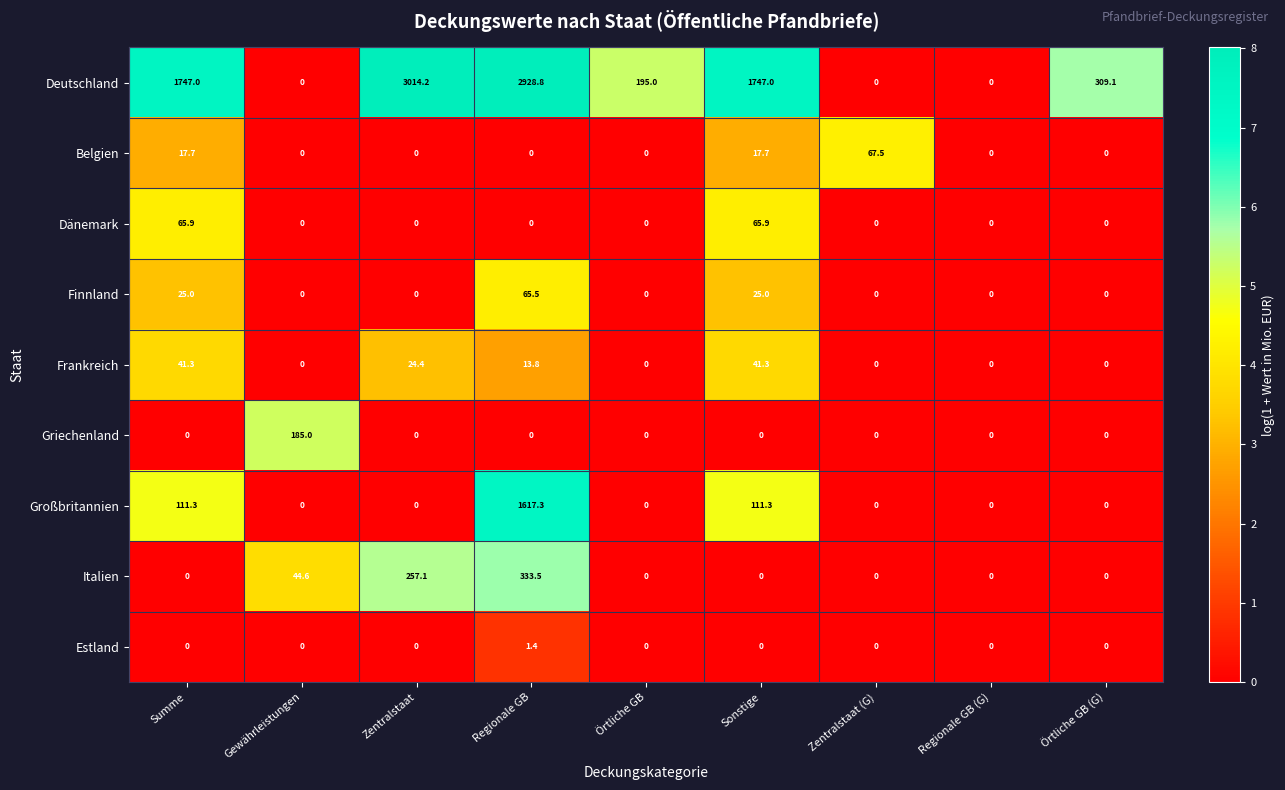

At which category does the chart reach its peak across all series?

Zentralstaat